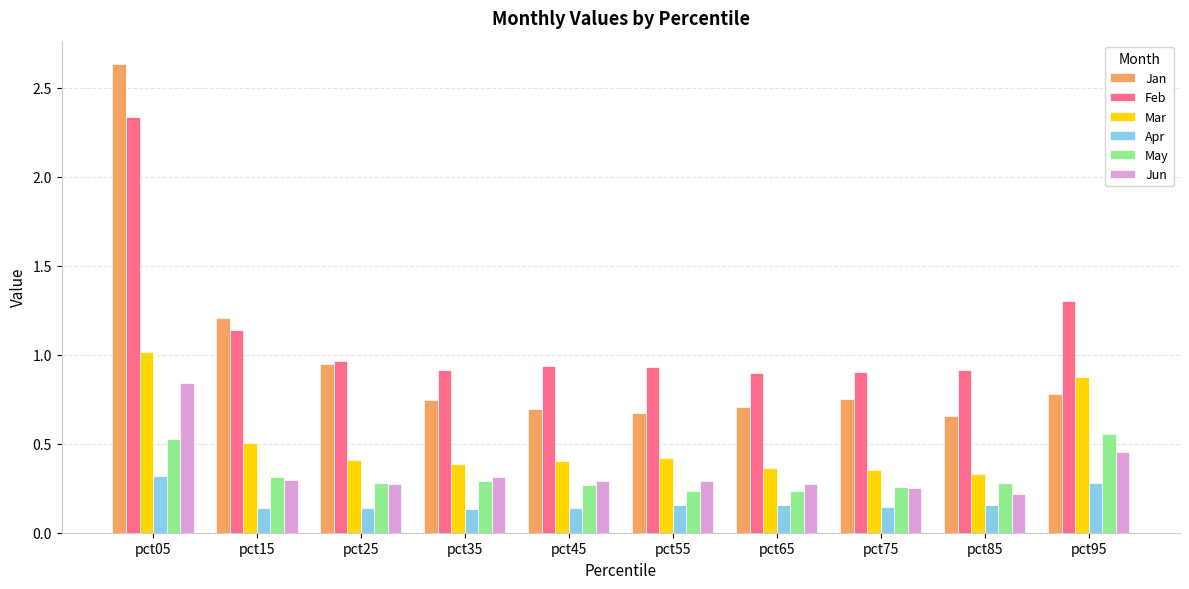

Which label corresponds to the largest value in the chart?

pct05